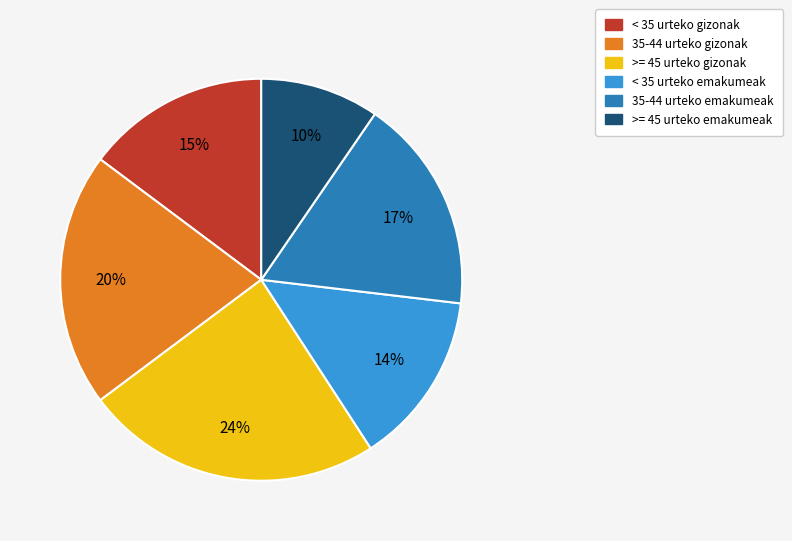

Which category has the smallest portion of the pie?

>= 45 urteko emakumeak